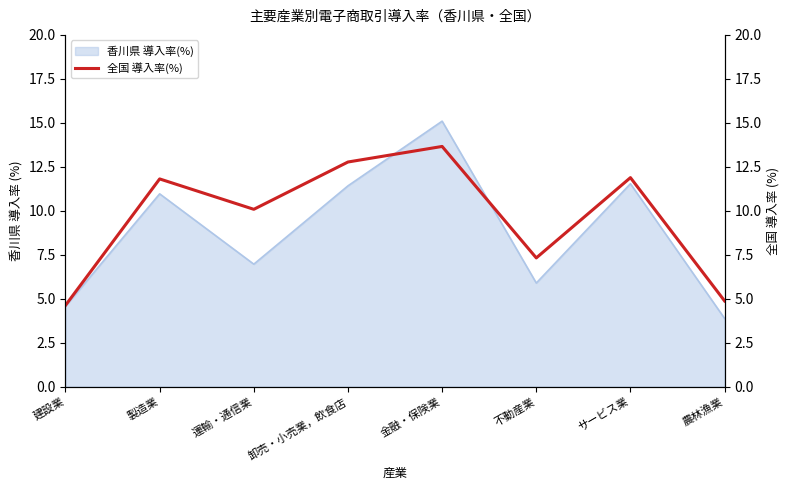

How many data points are less than 11?

4